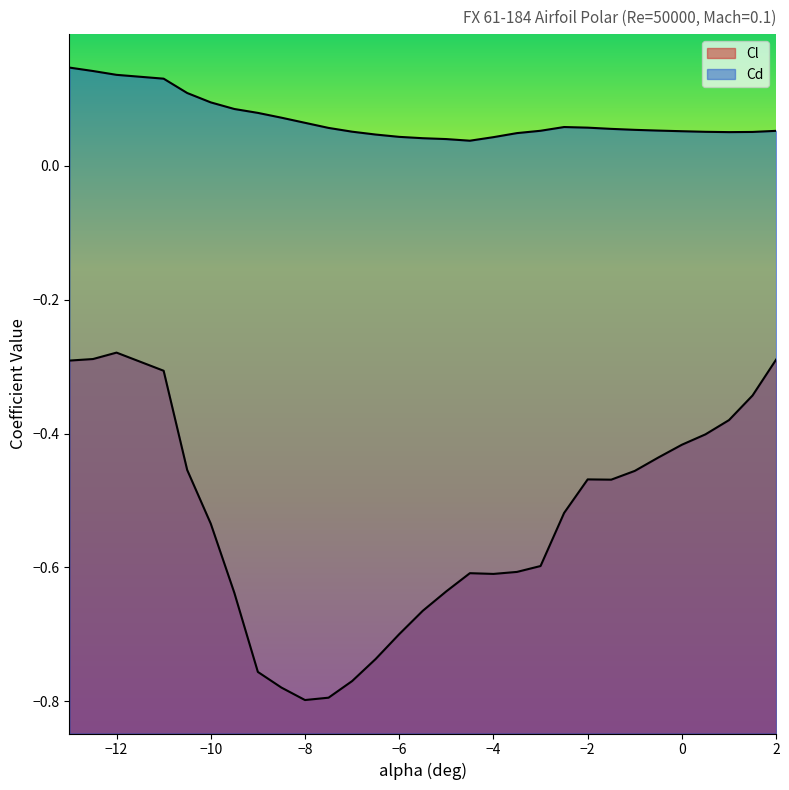

List the series in order of their peak value, highest first.

Cd, Cl